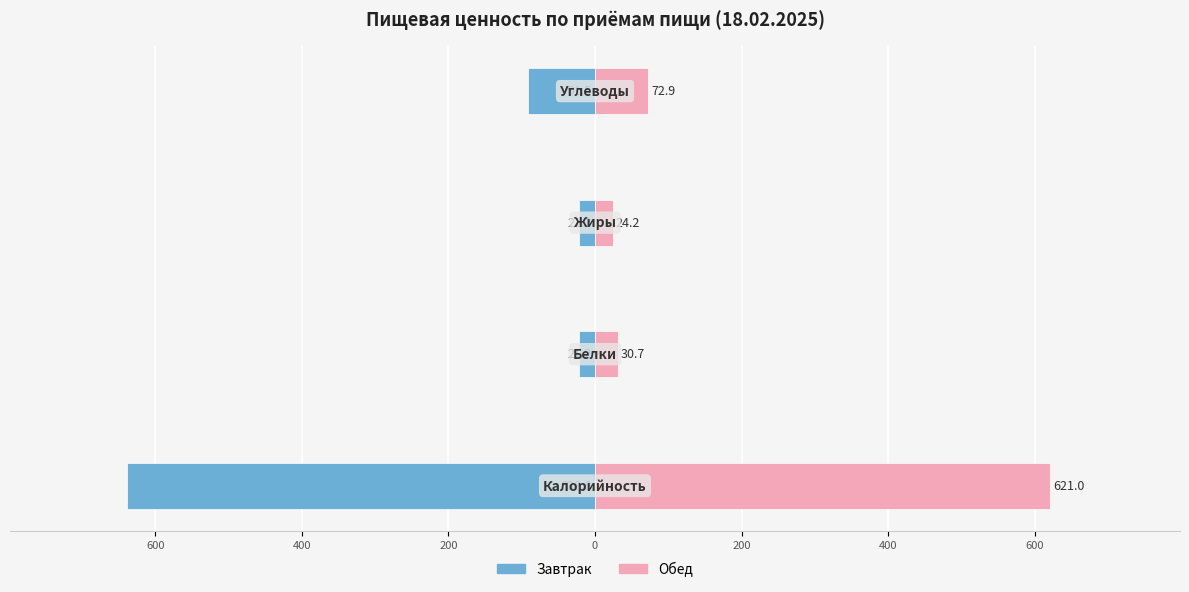

What is the value of the Обед bar at the 2nd from the left?

30.7